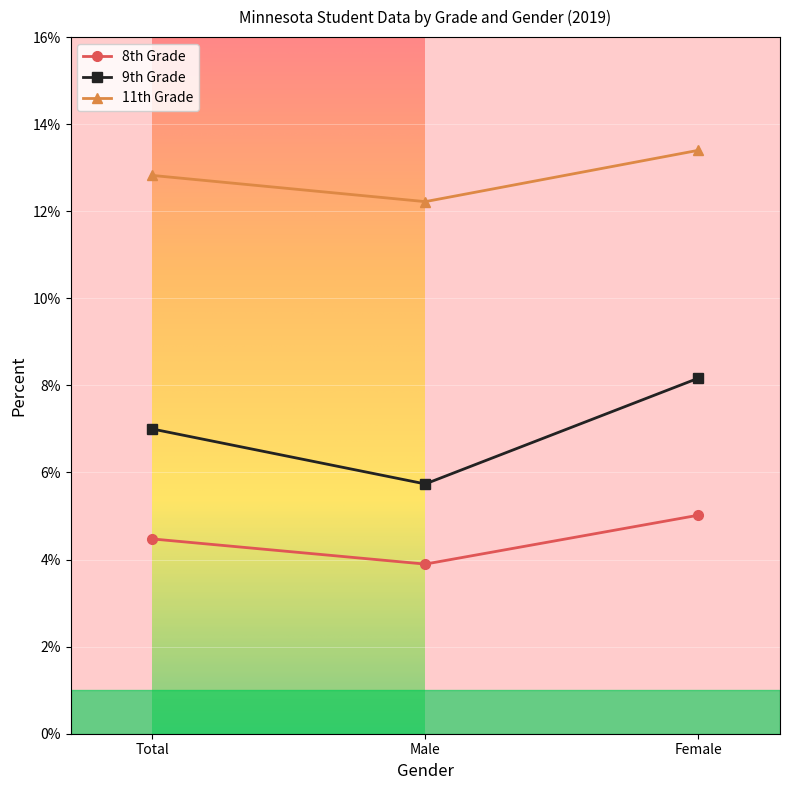

Between Male and Female, which series saw the biggest shift?

9th Grade